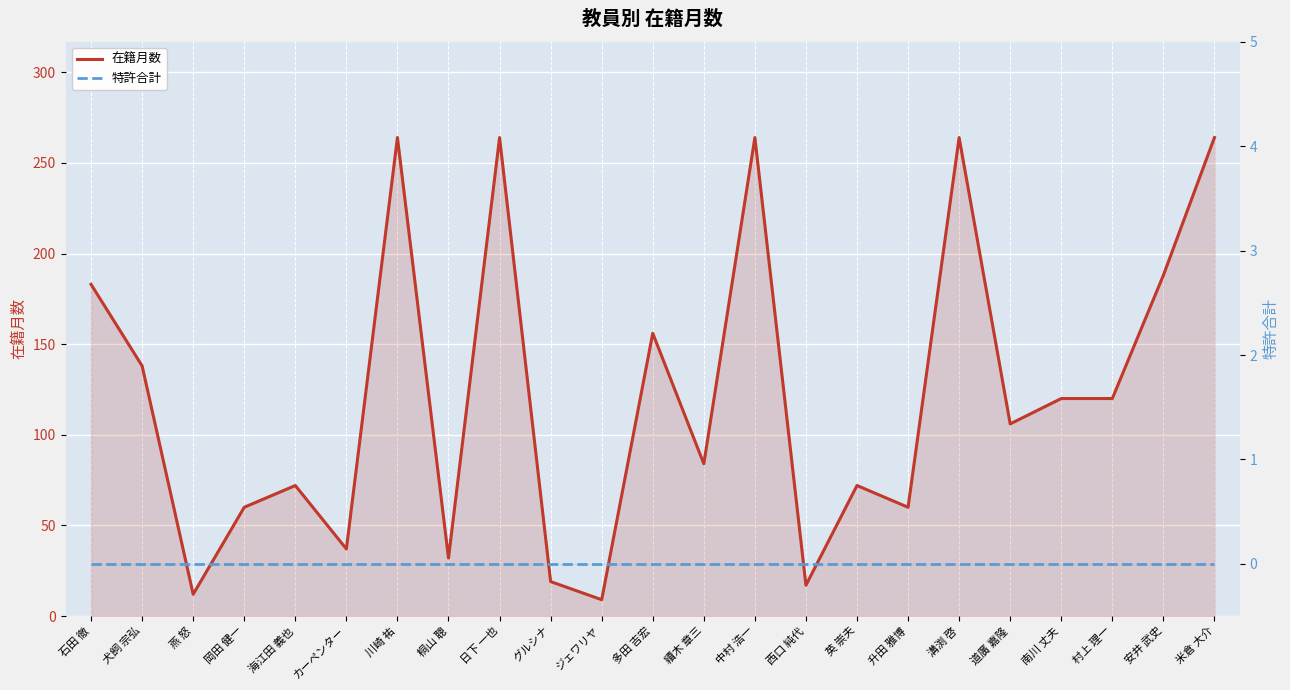

Reading left to right, list all the values displayed in this chart.

在籍月数: 石田 徹=183	犬飼 宗弘=138	燕 怒=12	岡田 健一=60	海江田 義也=72	カーペンター=37	川崎 祐=264	桐山 聰=32	日下 一也=264	グルシナ=19	ジェワリヤ=9	多田 吉宏=156	續木 章三=84	中村 浩一=264	西口 純代=17	英 崇夫=72	升田 雅博=60	溝渕 啓=264	道廣 嘉隆=106	南川 丈夫=120	村上 理一=120	安井 武史=188	米倉 大介=264
特許合計: 石田 徹=0	犬飼 宗弘=0	燕 怒=0	岡田 健一=0	海江田 義也=0	カーペンター=0	川崎 祐=0	桐山 聰=0	日下 一也=0	グルシナ=0	ジェワリヤ=0	多田 吉宏=0	續木 章三=0	中村 浩一=0	西口 純代=0	英 崇夫=0	升田 雅博=0	溝渕 啓=0	道廣 嘉隆=0	南川 丈夫=0	村上 理一=0	安井 武史=0	米倉 大介=0